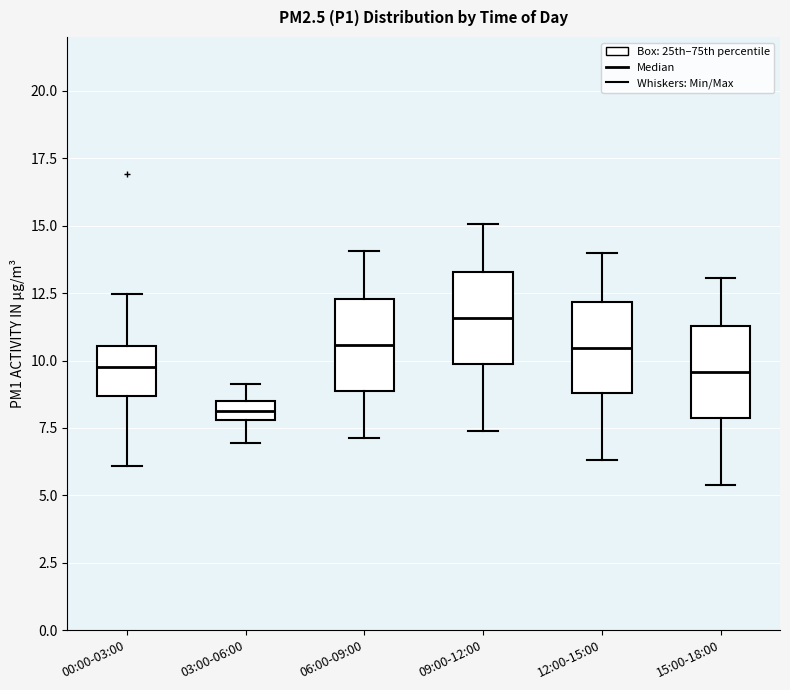

Which box's median line is the lowest?

03:00-06:00